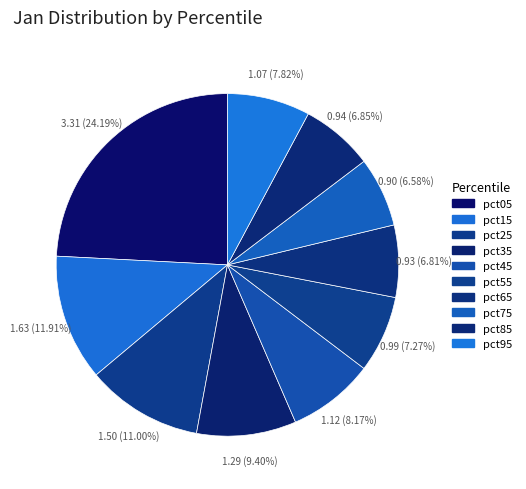

Which slice is the smallest?

pct75